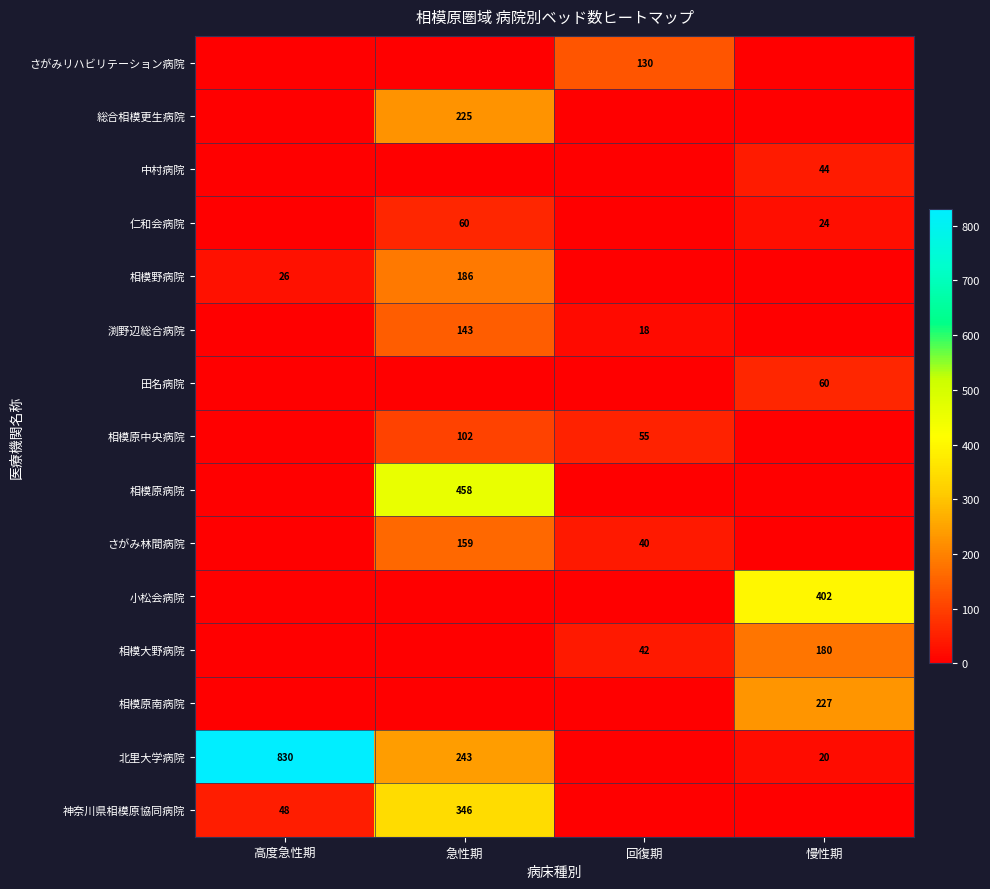

The 神奈川県相模原協同病院 series shows 48 at 高度急性期. True or false?

True